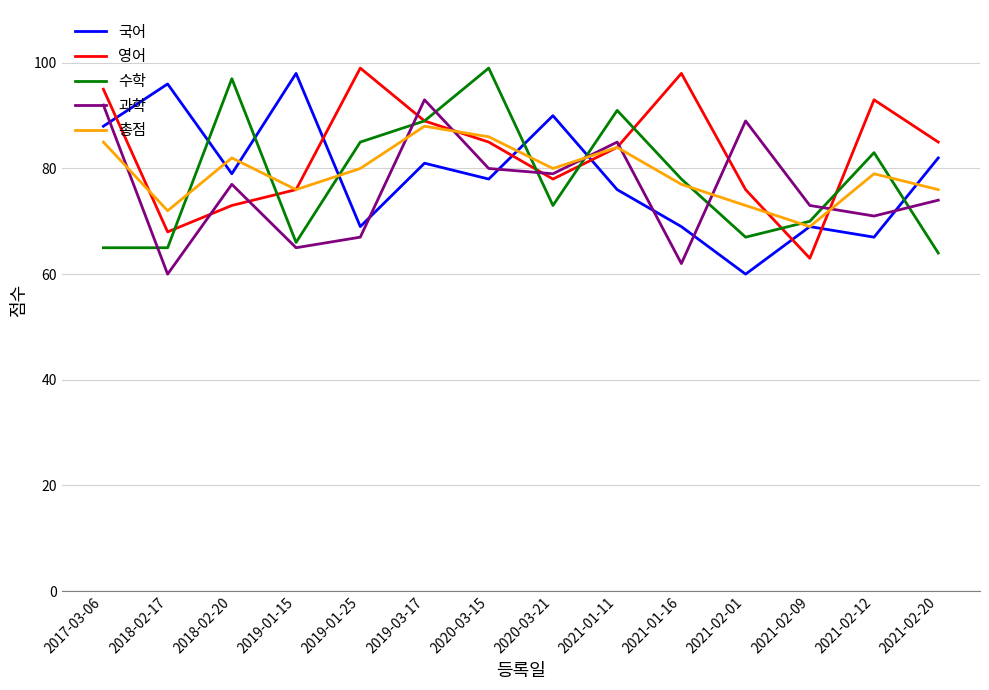

True or false: 영어 and 국어 intersect in this chart.

True